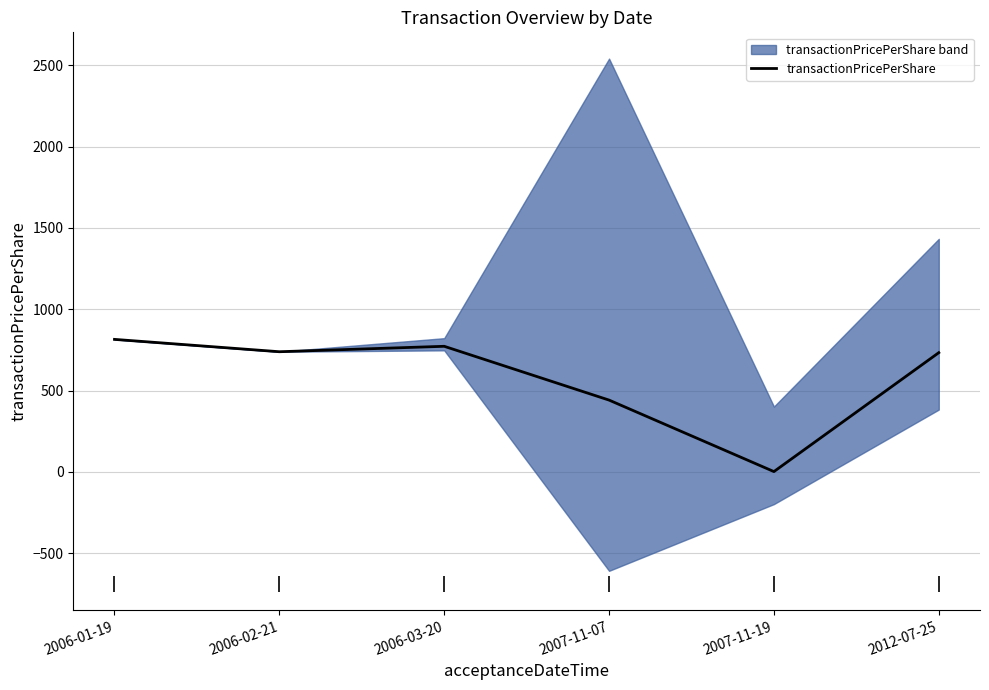

How many interior local peaks (higher than both neighbors) does the data have?

1